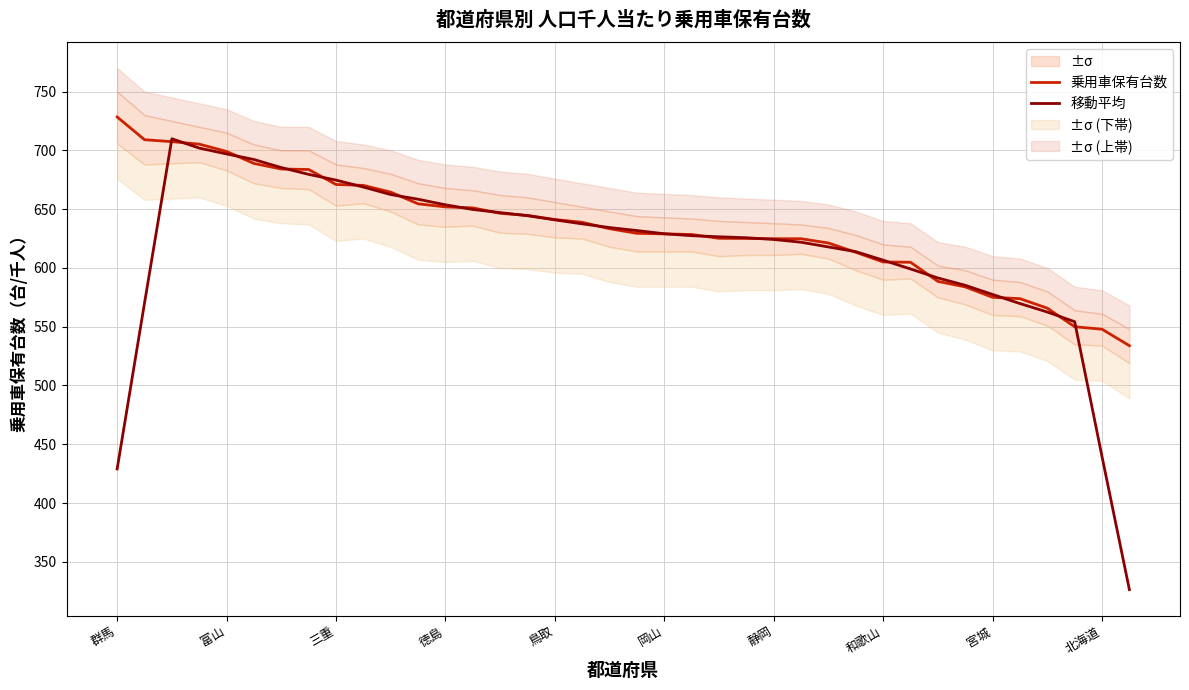

True or false: 乗用車保有台数 and 移動平均 cross at least once.

True